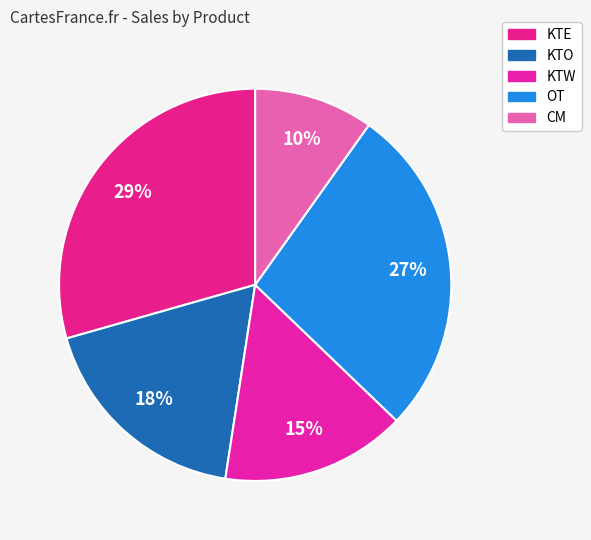

How many segments does this pie chart have?

5